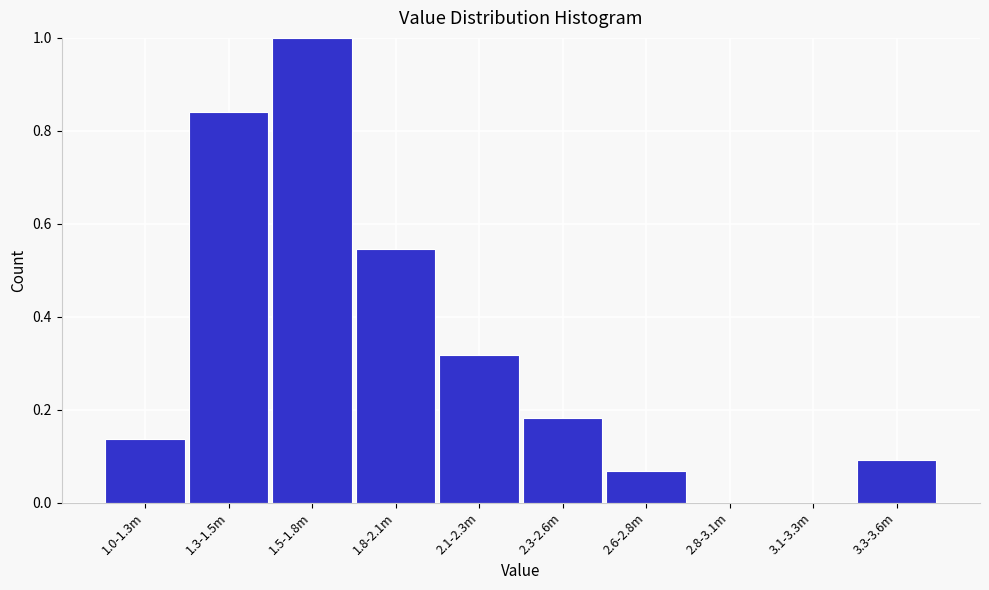

Is it true that the value at 3.1-3.3m is 0.0?

True